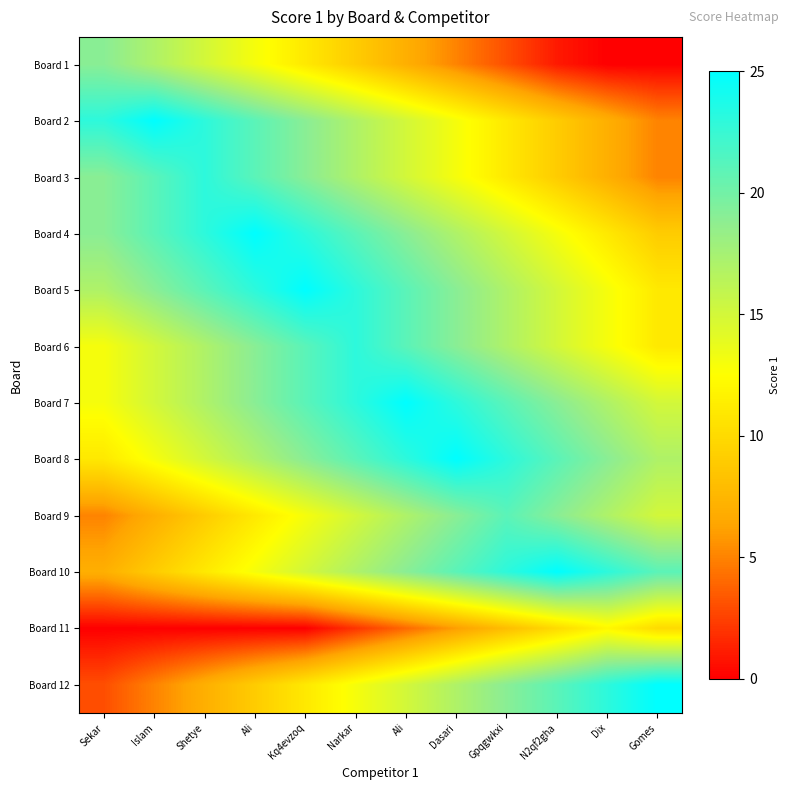

List the series in order of their peak value, highest first.

Board 2, Board 4, Board 5, Board 7, Board 8, Board 10, Board 12, Board 3, Board 6, Board 9, Board 1, Board 11